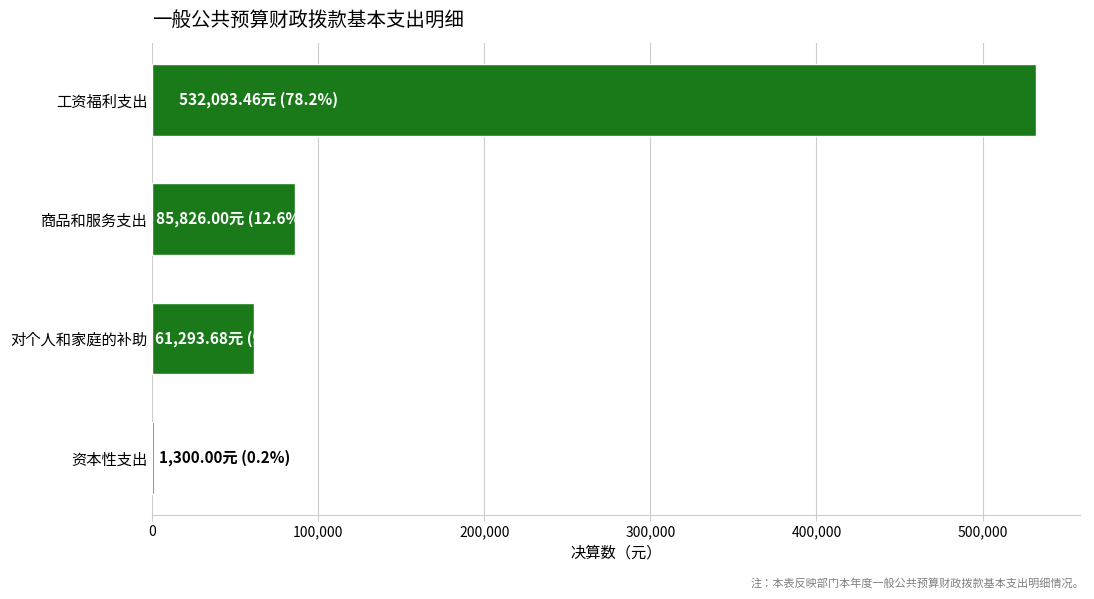

Are the bars grouped side by side (vs. stacked)?

No